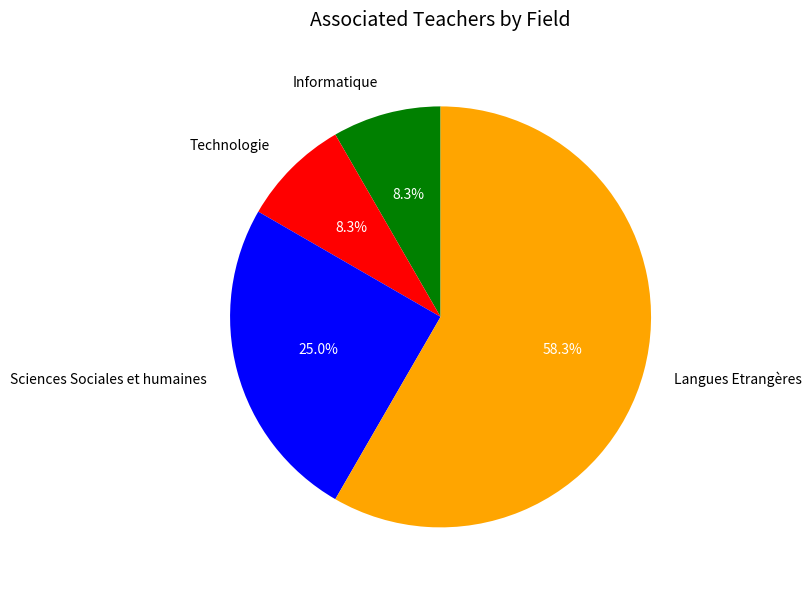

To the nearest percent, what portion does Sciences Sociales et humaines represent?

25%